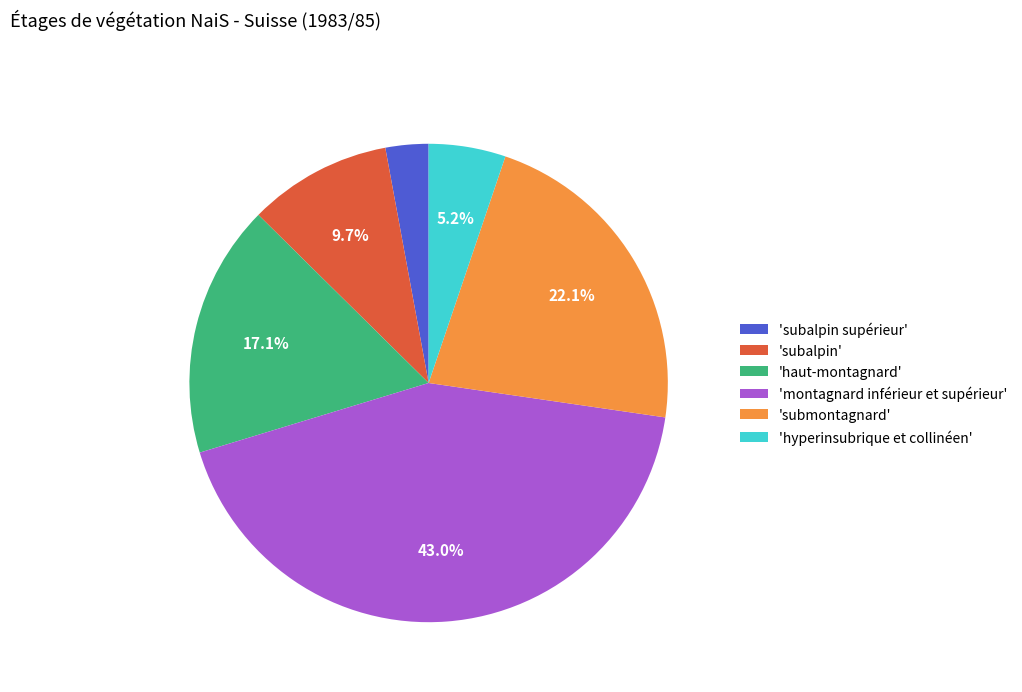

To the nearest percent, what is the average slice percentage?

17%